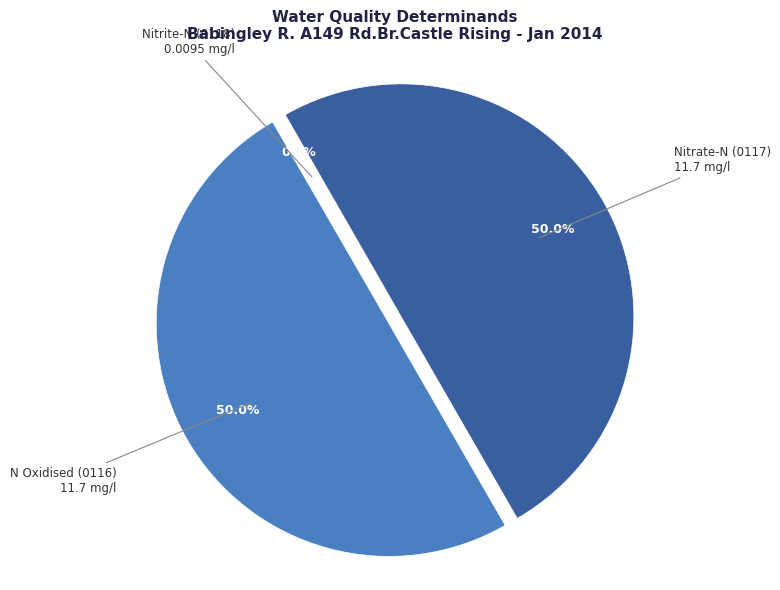

Rank the categories by value from lowest to highest.

Nitrite-N (0118), N Oxidised (0116), Nitrate-N (0117)